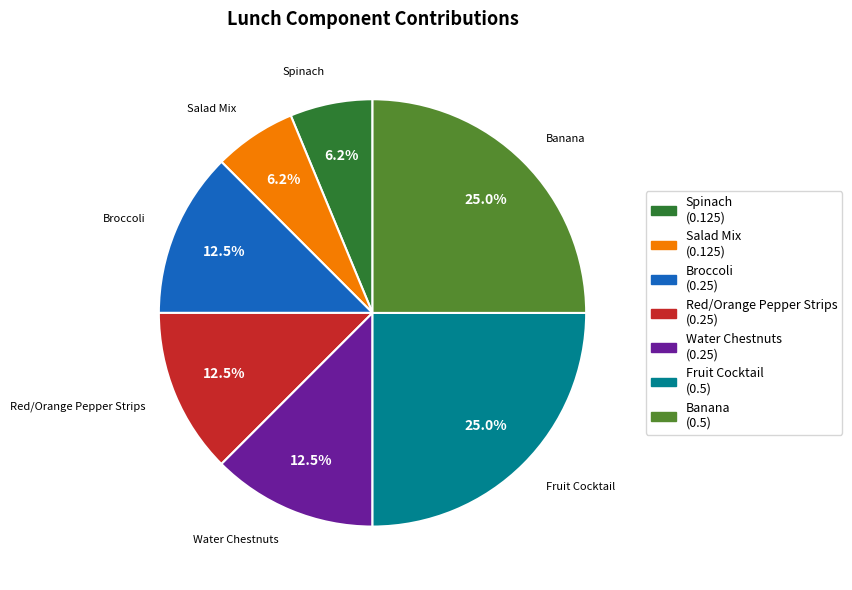

Do Broccoli and Spinach together represent more than half of the pie?

No